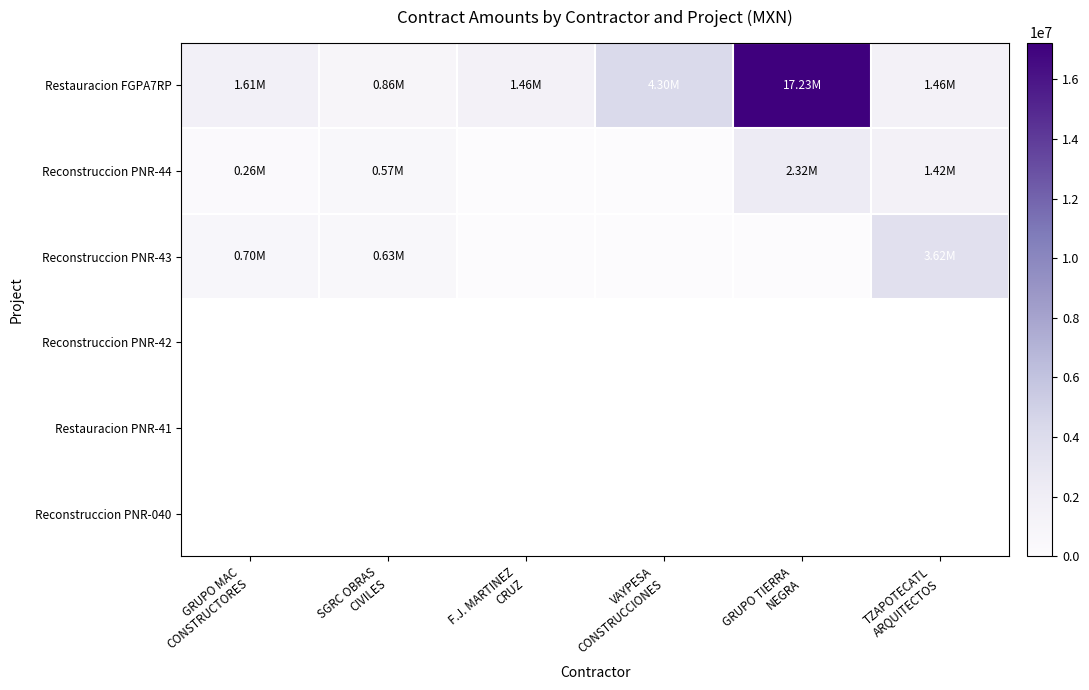

Which series has the widest spread of values?

Restauracion FGPA7RP